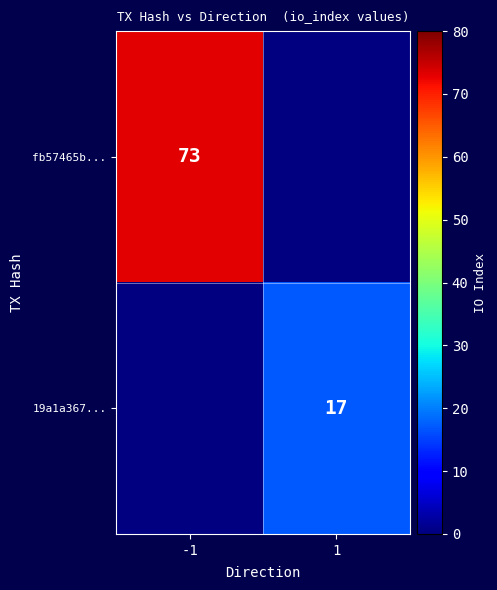

The value of 19a1a367... at 1 is 17. True or false?

True